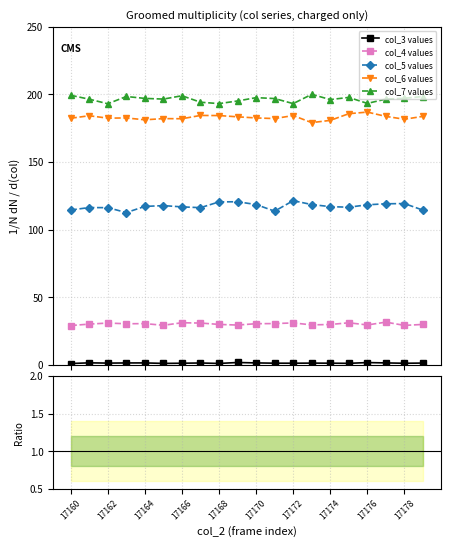

What is the value of the col_7 values point at the 16th from the left?

197.7